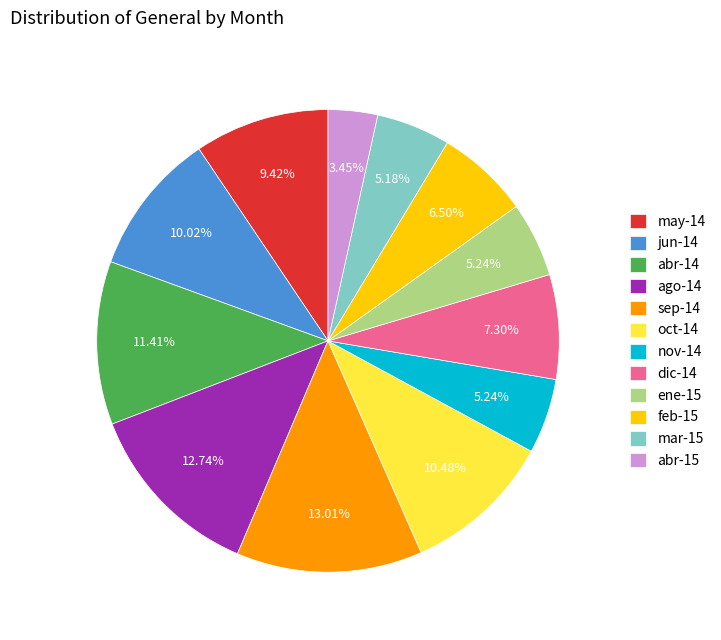

What percentage is the may-14 slice, to the nearest percent?

9%